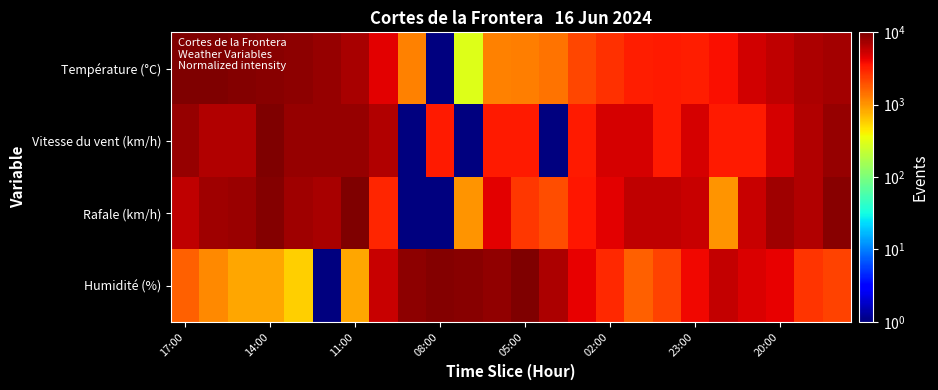

What is the minimum value shown in the chart?

1.0